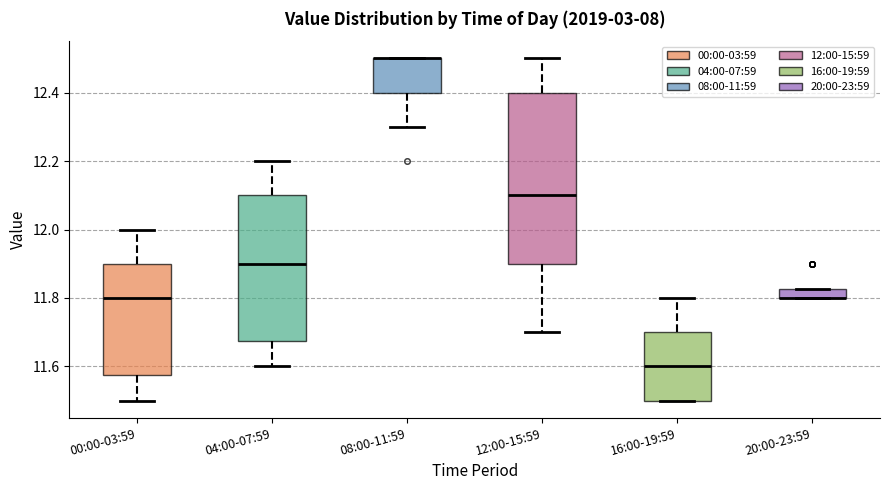

Where is the lower edge of the box for 12:00-15:59 on the y-axis? The values are not printed on the chart, so give them approximately, as read against the axis.

11.90